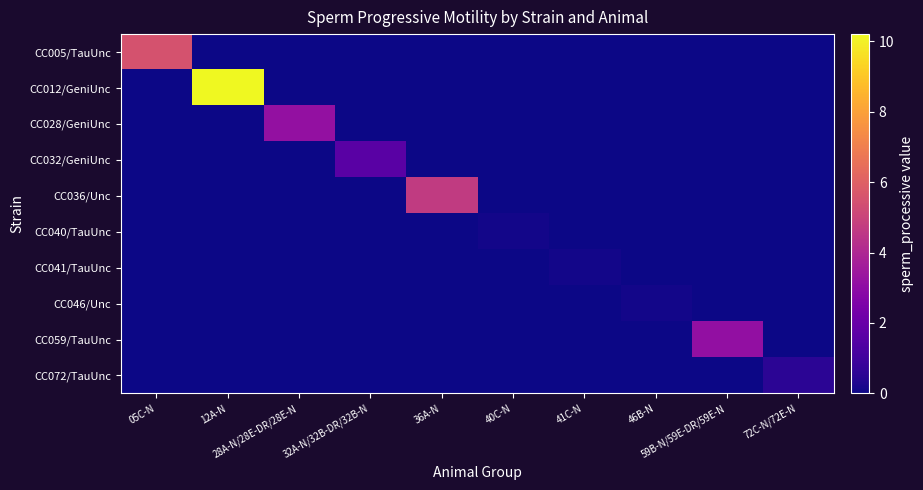

Which series has the largest total across all categories?

CC012/GeniUnc